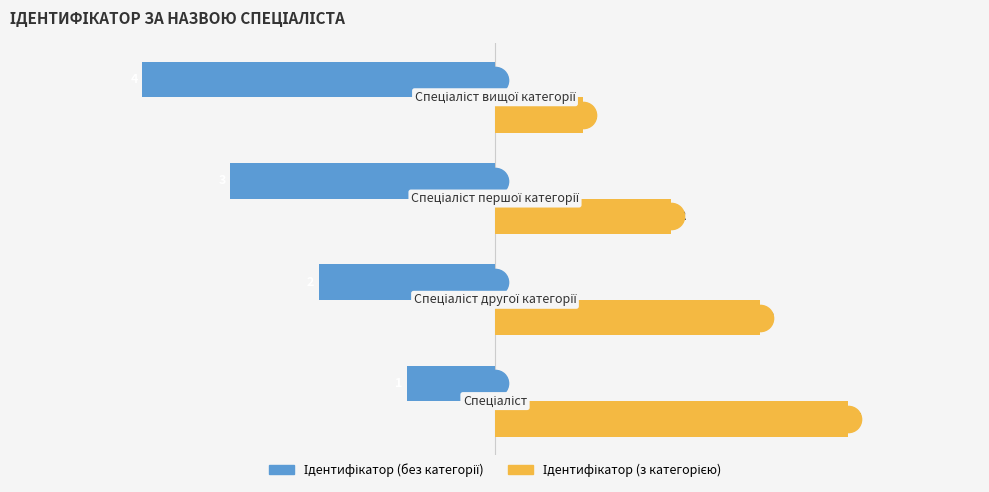

At how many categories does at least one series exceed 0?

4